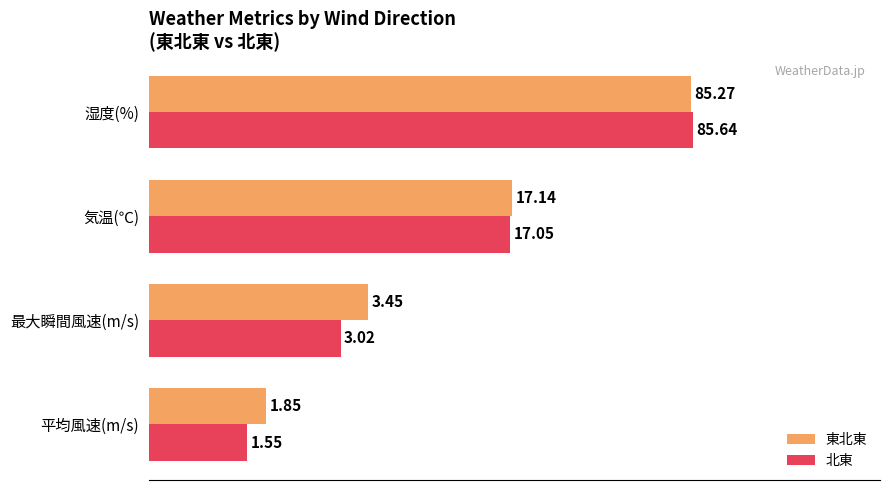

Rank the series by their maximum value, from lowest to highest.

東北東, 北東